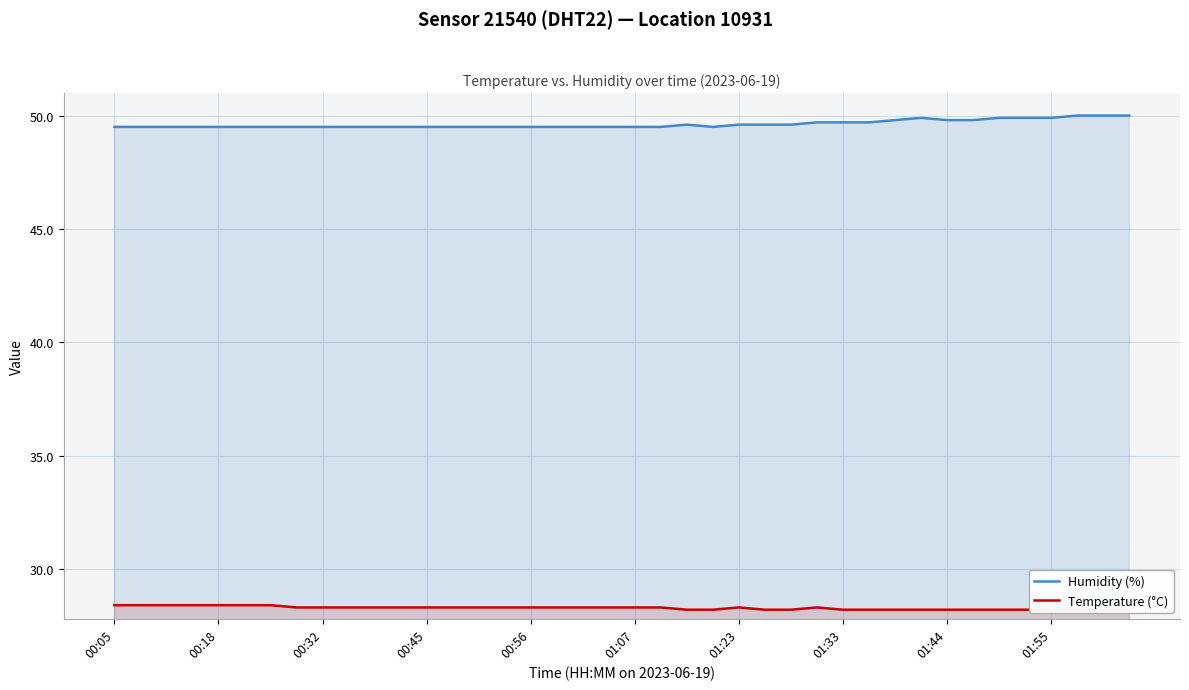

Count the Humidity (%) values in the range 49 to 50.

40